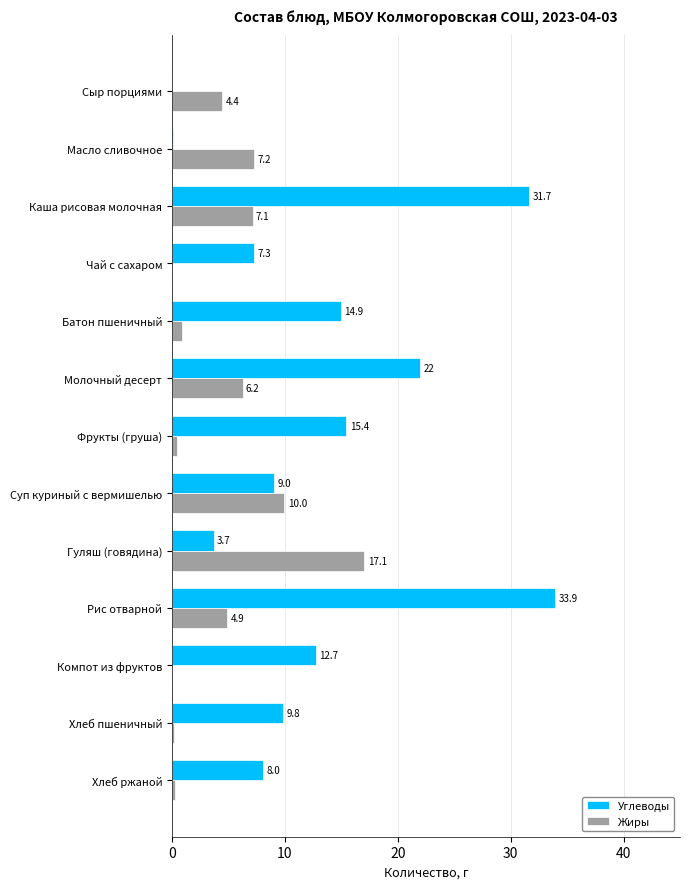

Which series changed the most between Фрукты (груша) and Хлеб пшеничный?

Углеводы